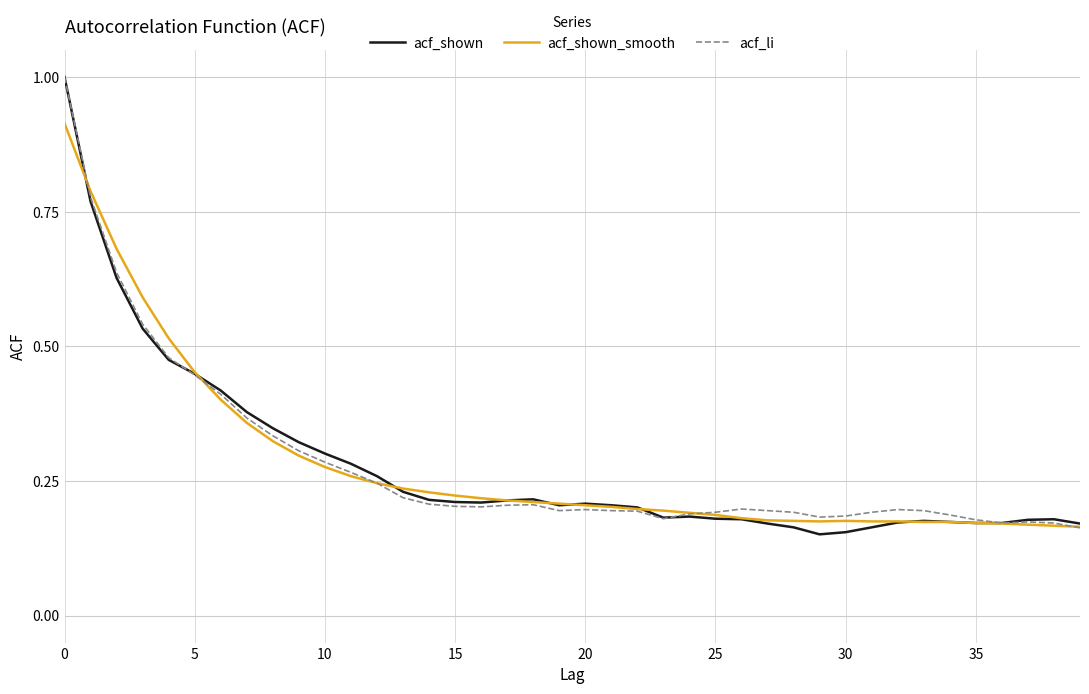

What is the maximum value shown in the chart?

1.0